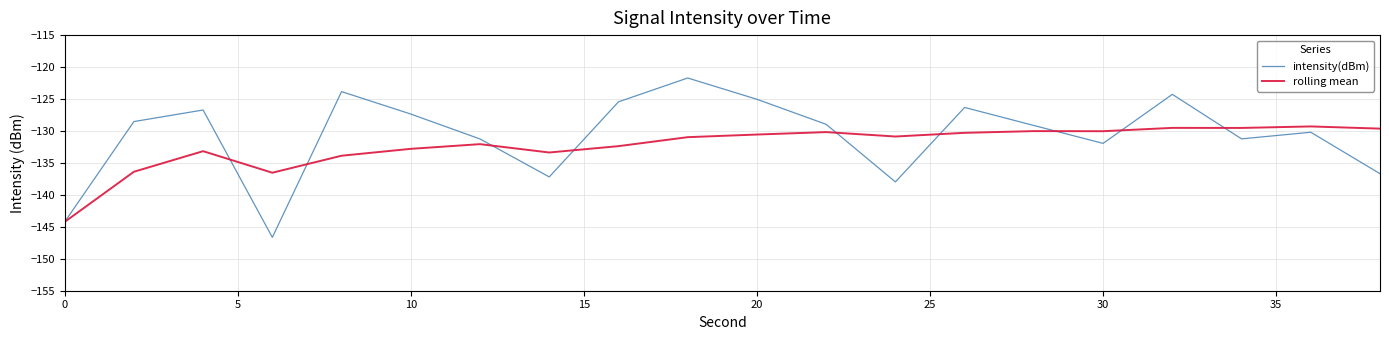

Which series ends up on top after the final intersection of rolling mean and intensity(dBm)?

rolling mean